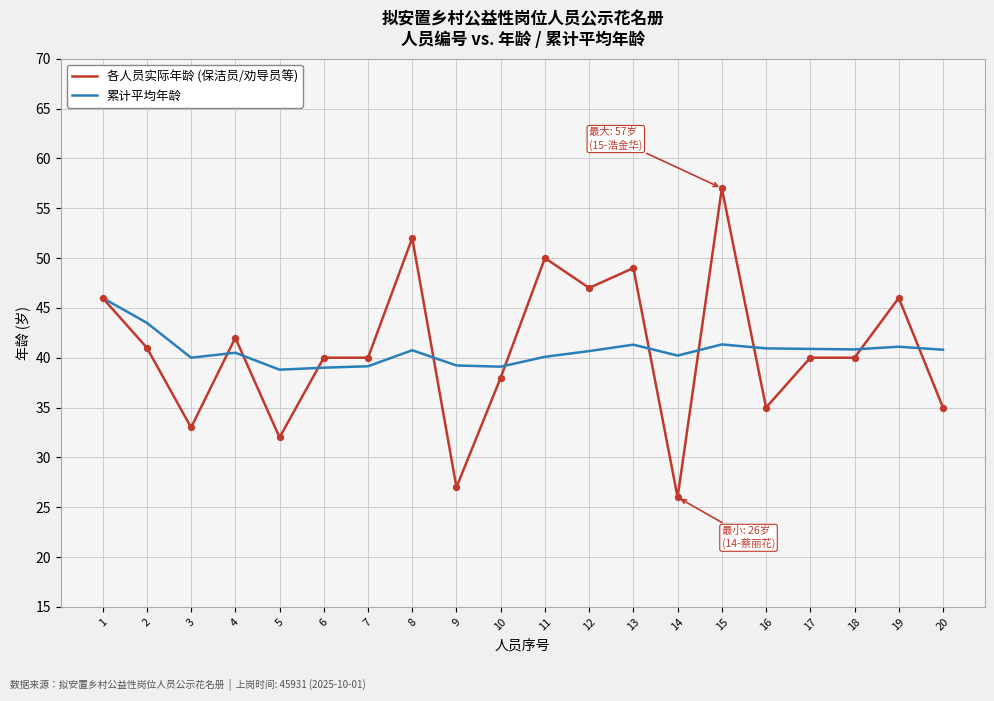

What is the total value across all series at 19?

87.1